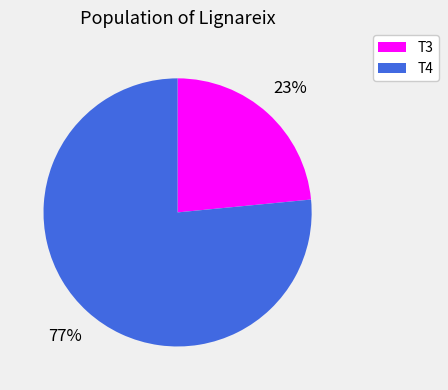

Is there a majority slice in this chart?

Yes